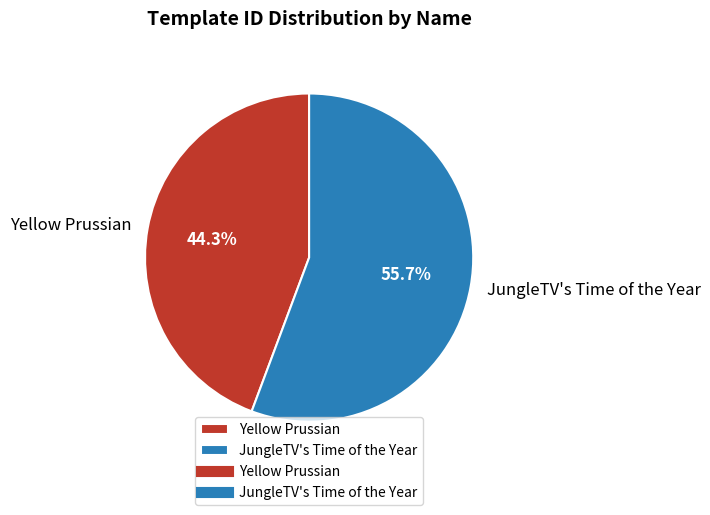

Is there a majority slice in this chart?

Yes